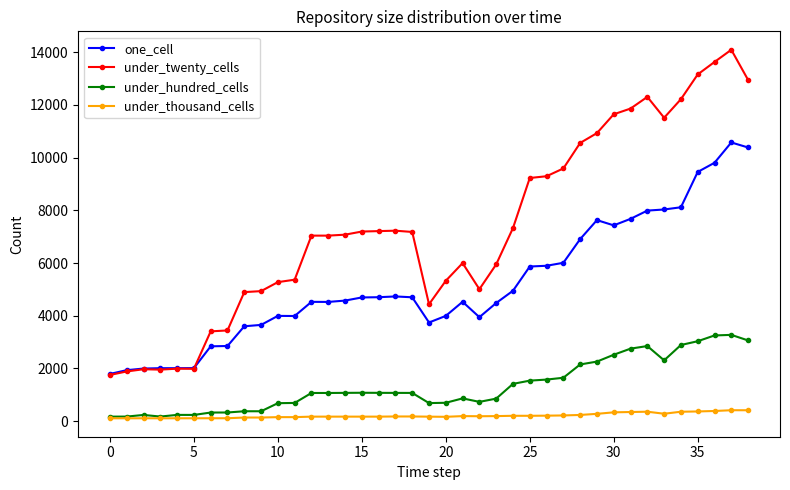

True or false: under_hundred_cells has more than 1 points higher than both neighbors.

True